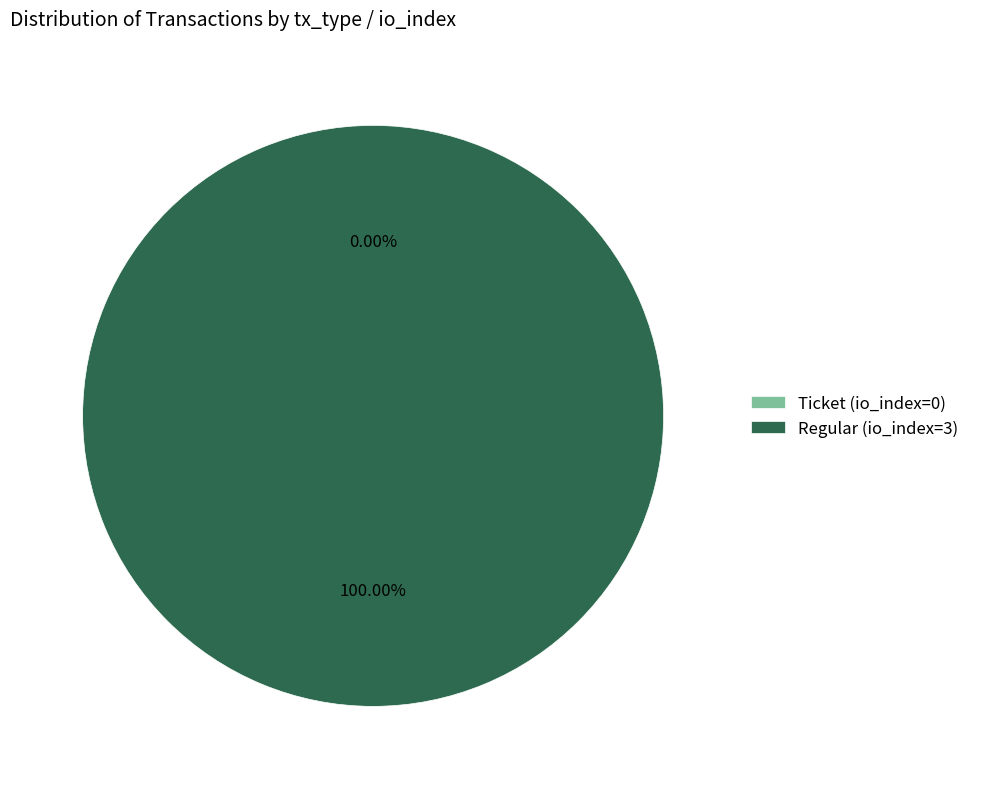

Is it true that Ticket (io_index=0) is 0% of the pie?

True